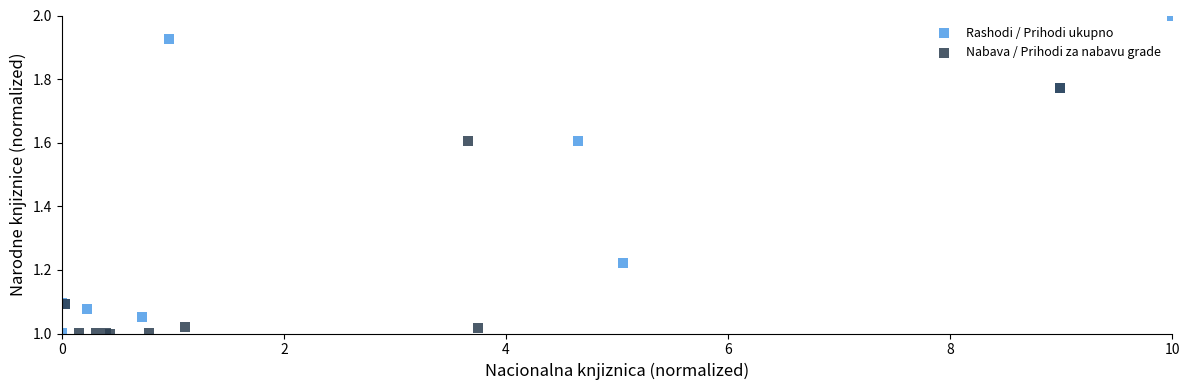

Which series reaches the maximum Y coordinate?

Rashodi / Prihodi ukupno